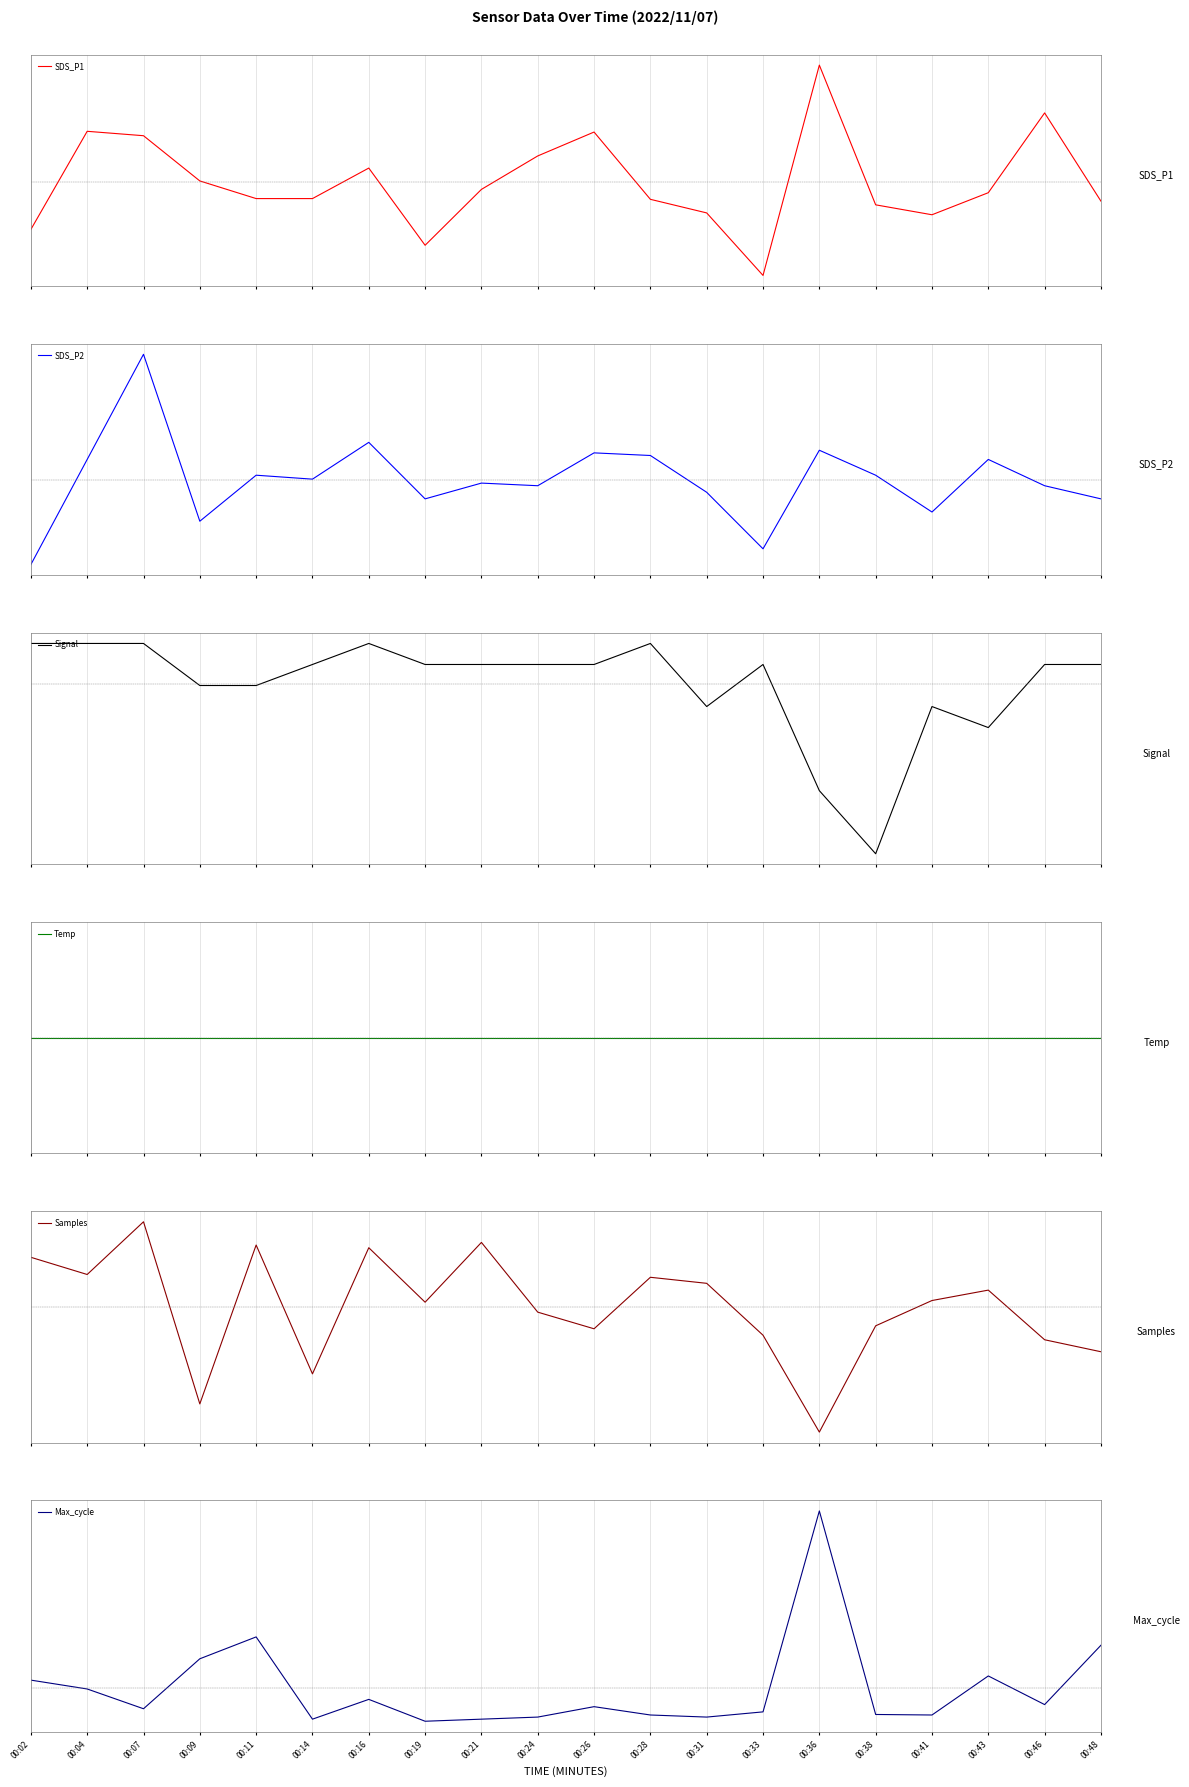

The value of SDS_P2 at 00:04 is 0.5. True or false?

True